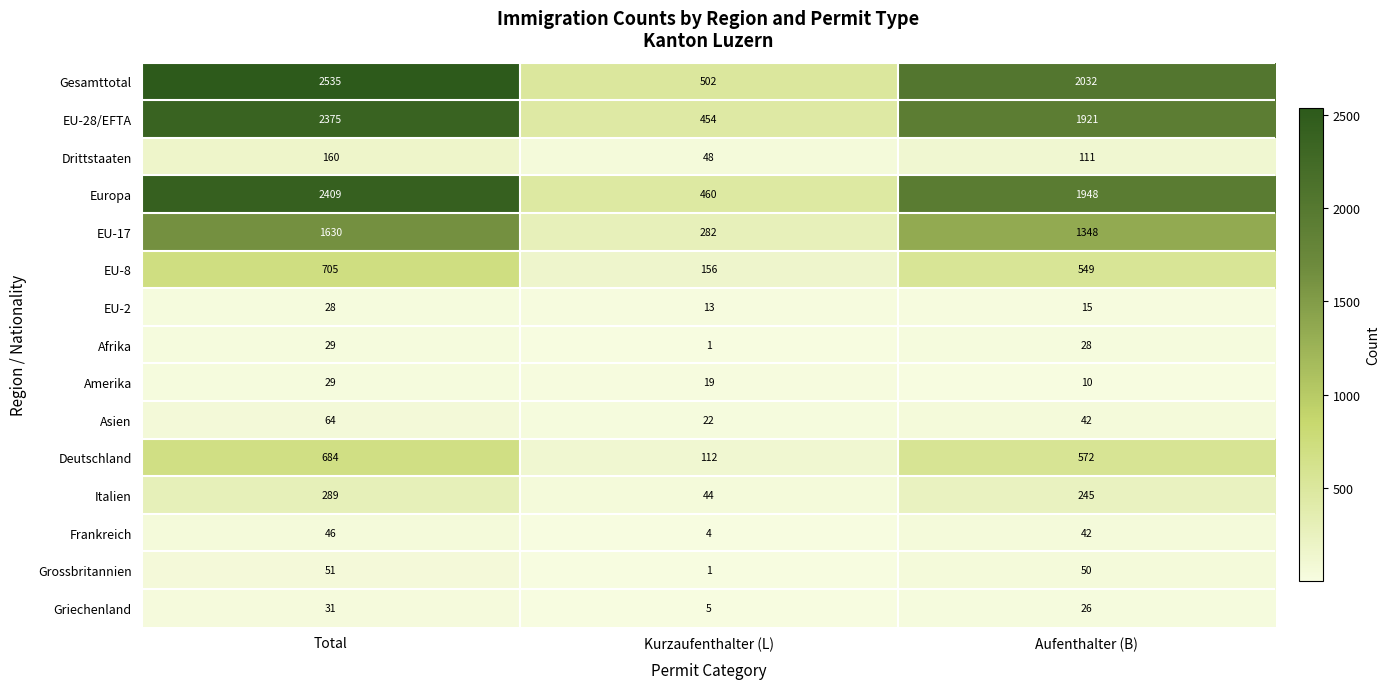

Rank the categories by Griechenland value from highest to lowest.

Total, Aufenthalter (B), Kurzaufenthalter (L)